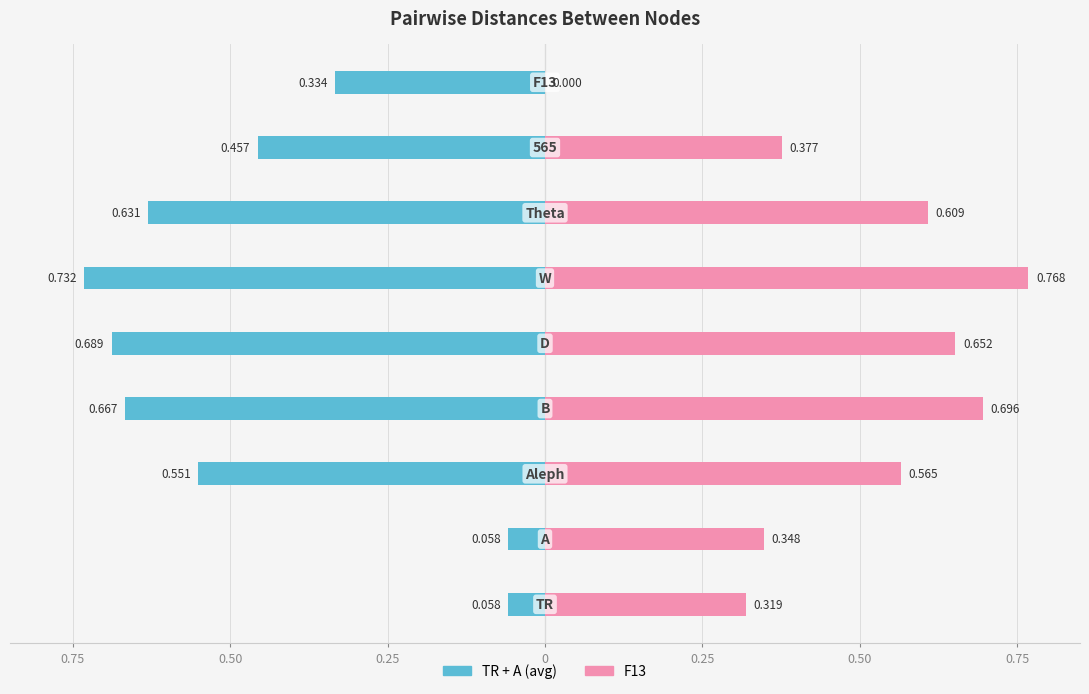

What is the average value of the TR+A (avg) series?

-0.5